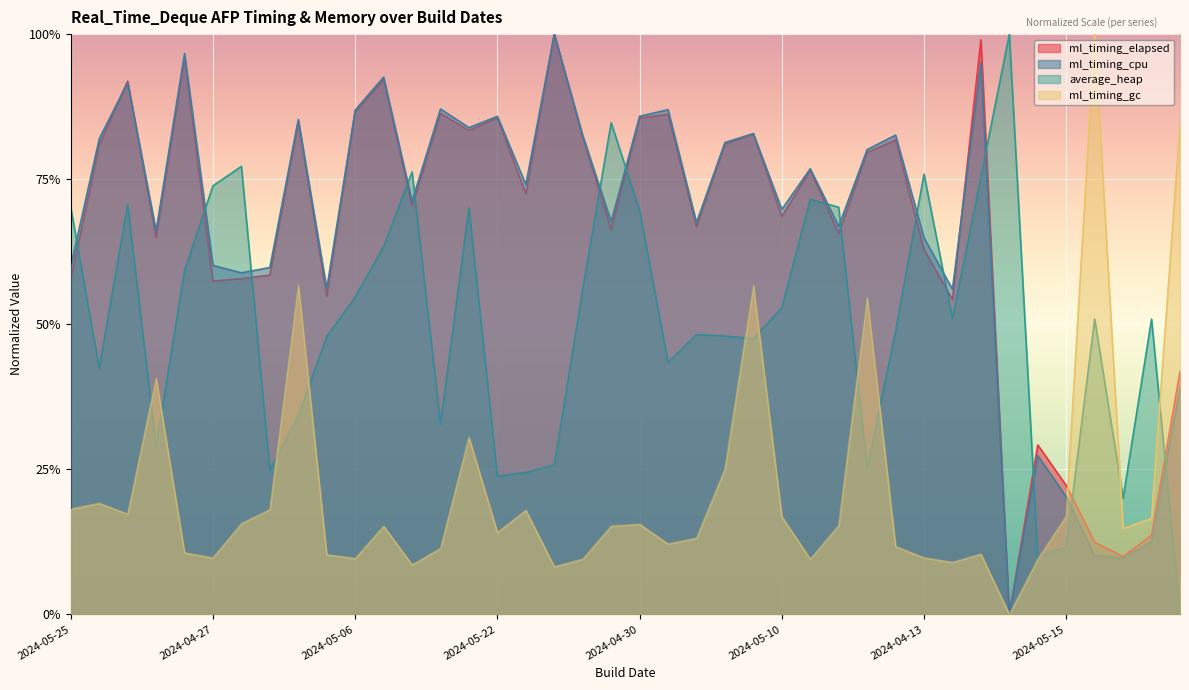

What is the highest value of the ml_timing_gc series?

1.0